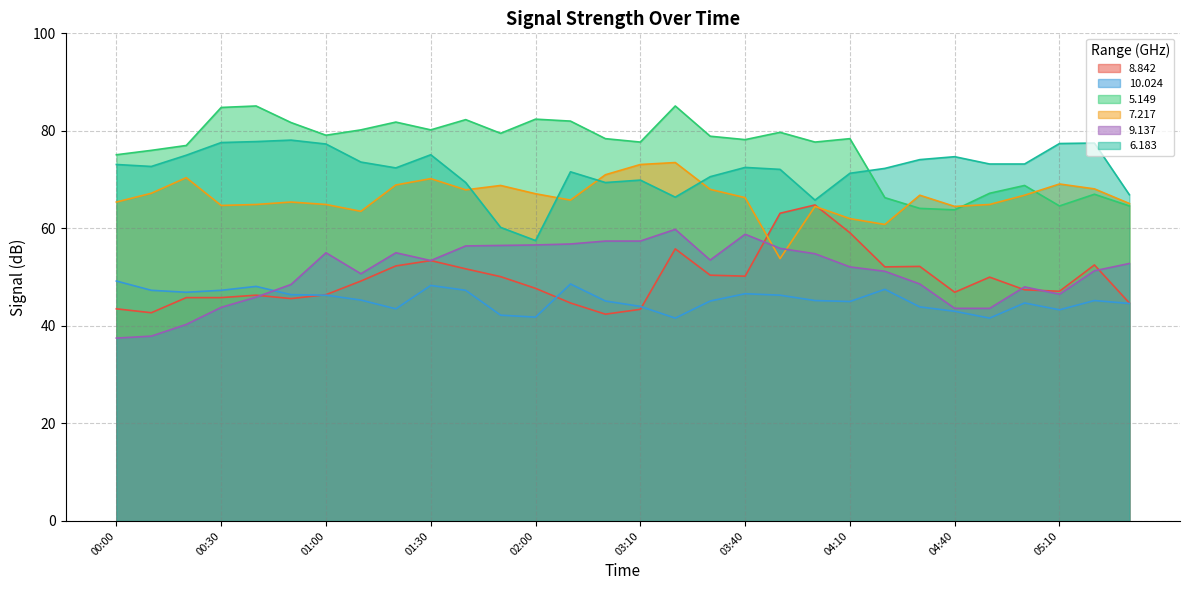

How many interior local peaks does the 5.149 series have?

9